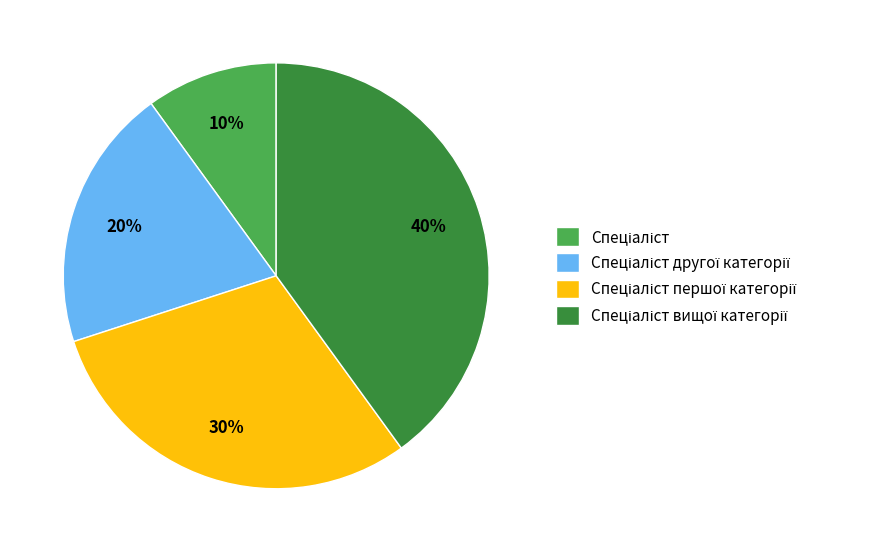

Does any single category account for the majority?

No